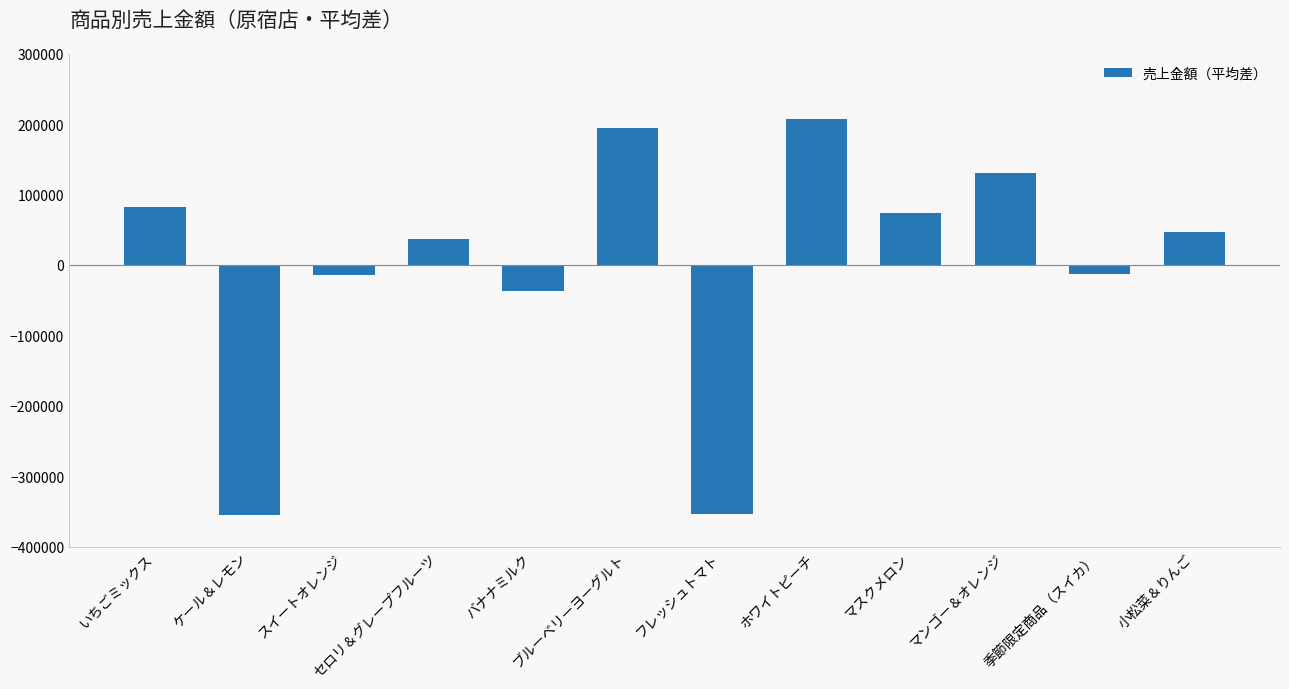

What is the difference between the maximum and minimum values?

562350